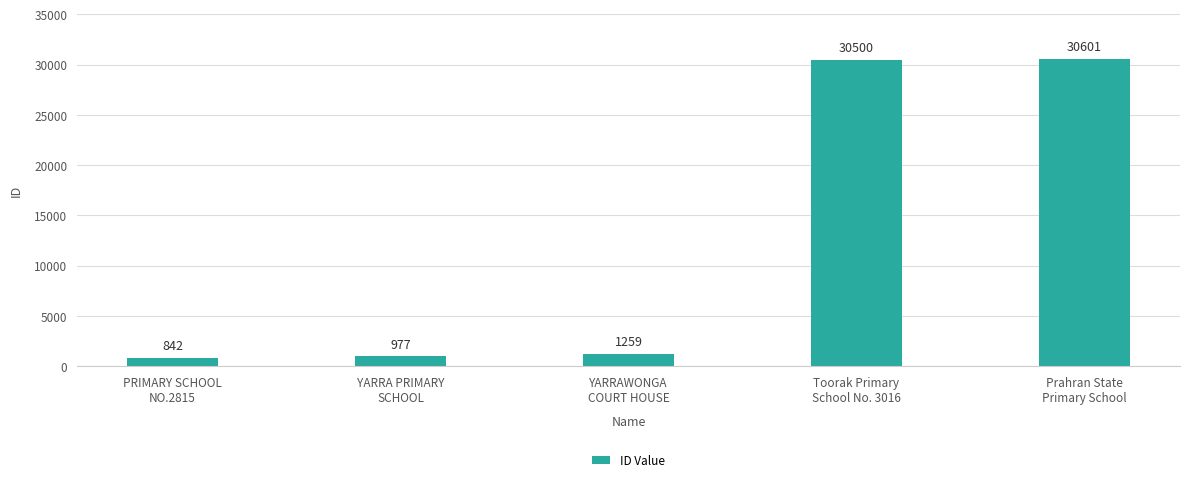

What is the approximate value at Toorak Primary
School No. 3016, to the nearest 100?

30500